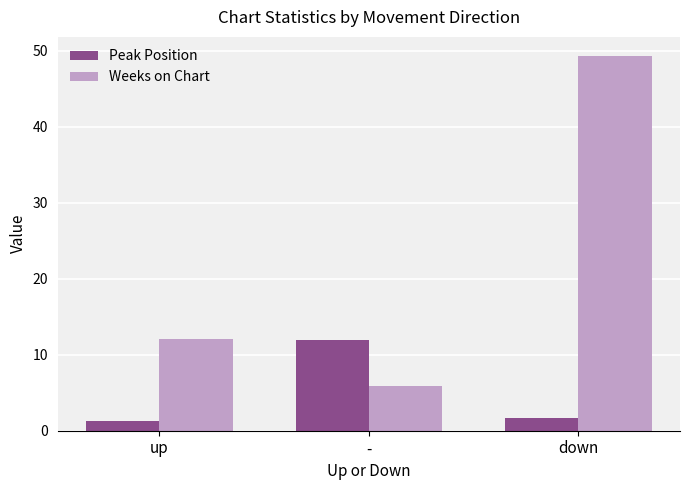

Reading left to right, transcribe all the data shown in this chart.

Peak Position: up=1.3	-=11.9	down=1.7
Weeks on Chart: up=12.0	-=5.9	down=49.3